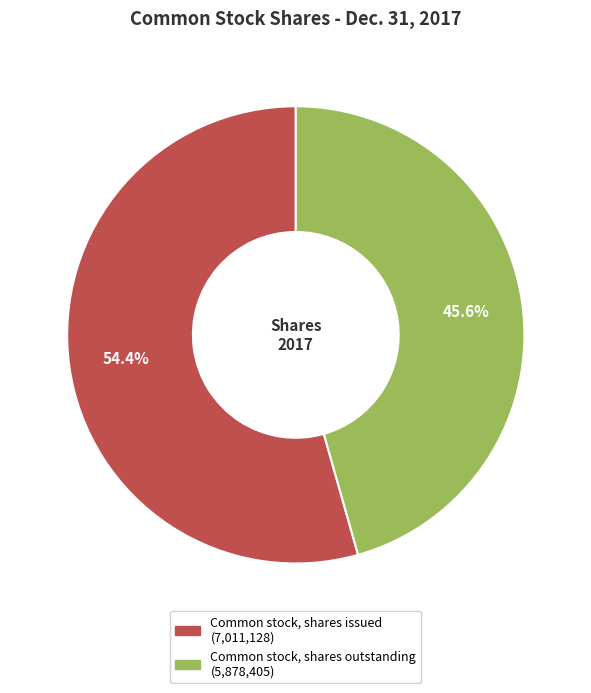

To the nearest percent, what portion does Common stock, shares issued represent?

54%